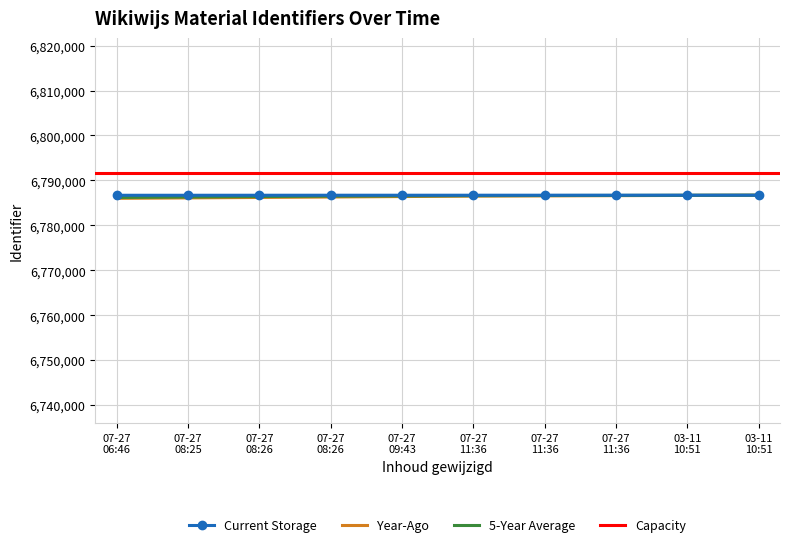

What is the minimum value shown in the chart?

6786684